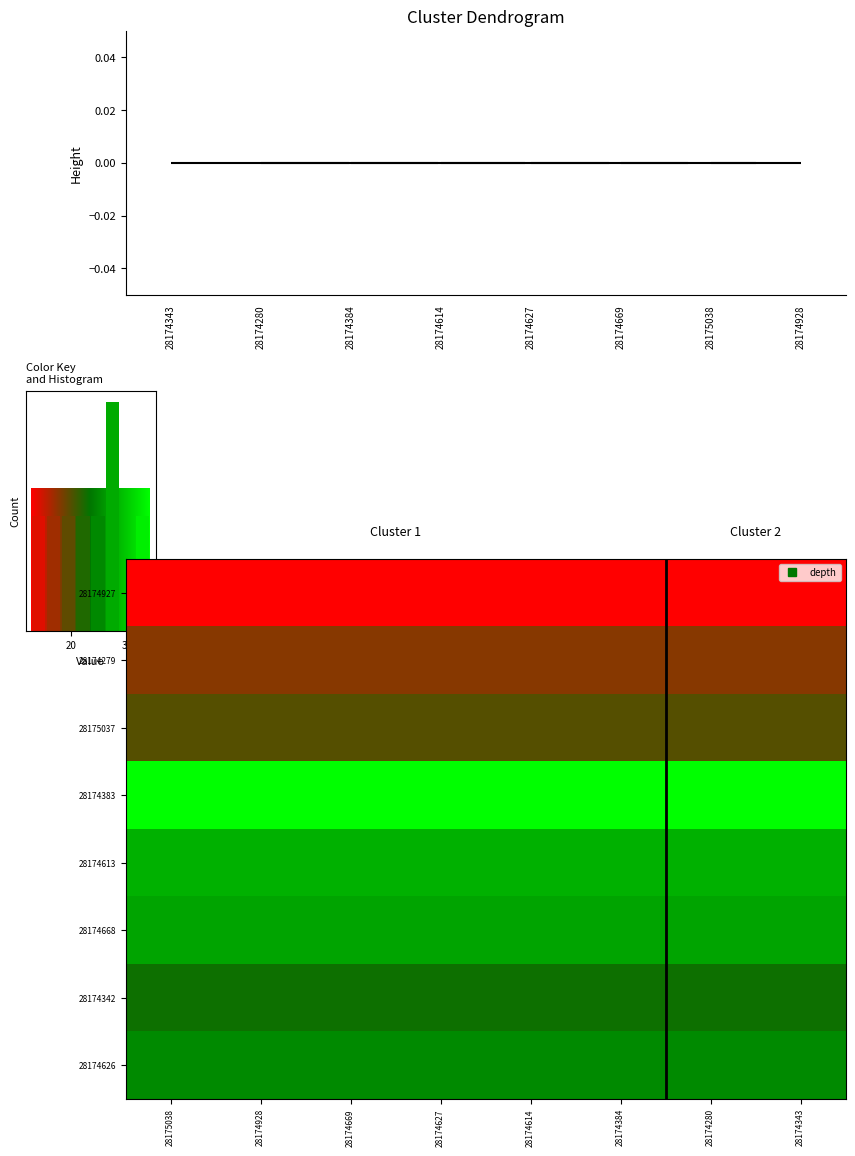

What is the average value of the 28174927 series?

13